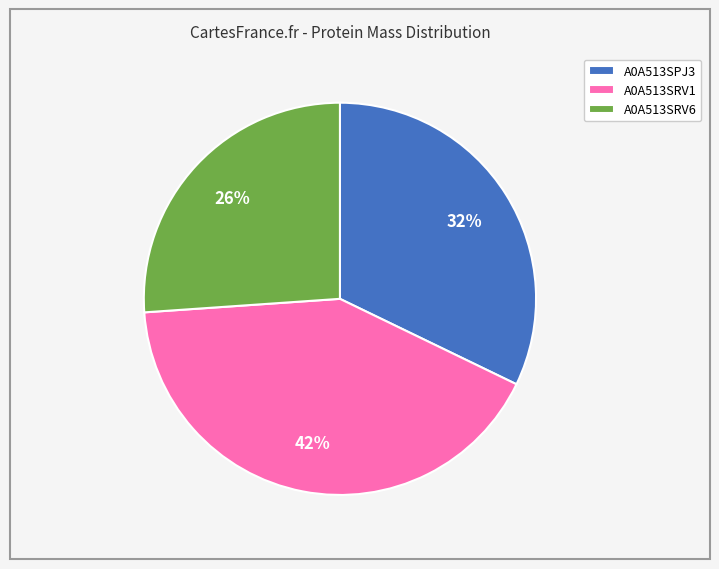

Combined, do A0A513SRV6 and A0A513SPJ3 account for over 50%?

Yes